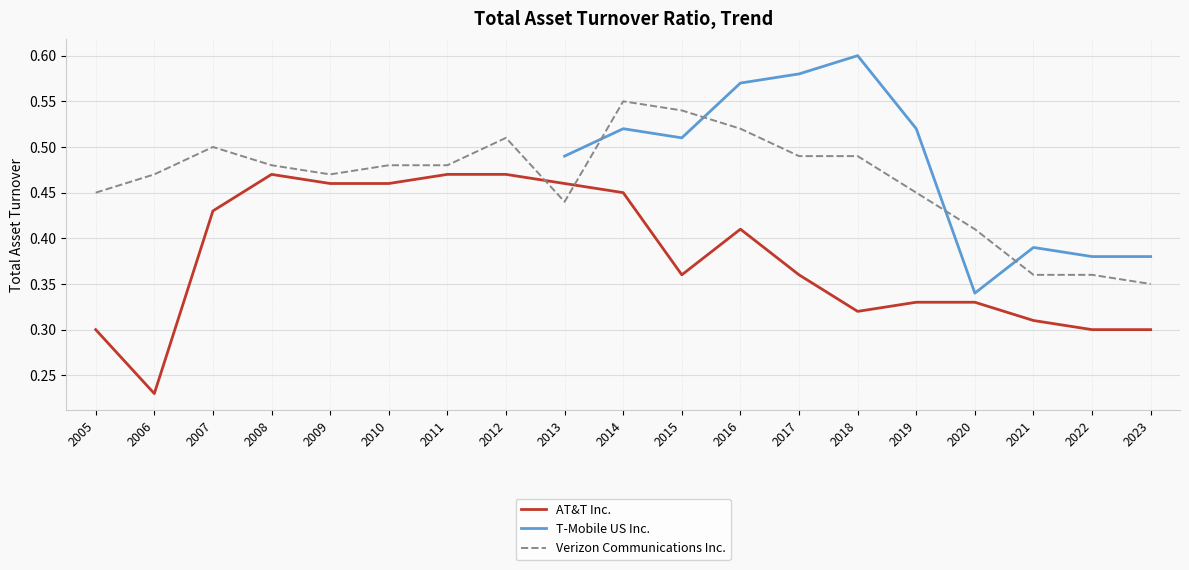

Between 2009 and 2020, which is larger?

2009